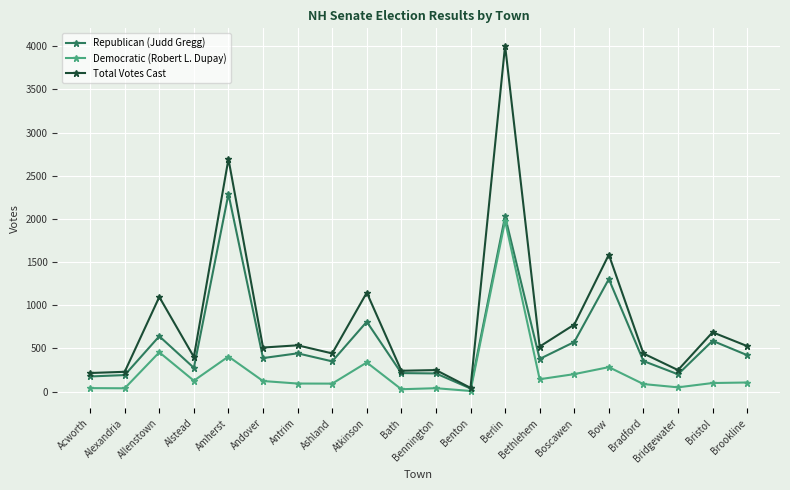

What is the total value across all series at Amherst?

5390